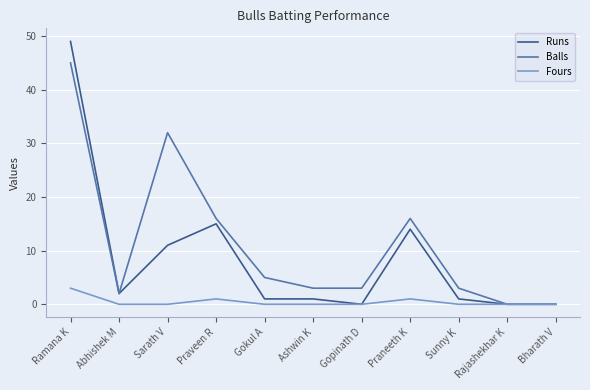

Reading left to right, what are all the values shown in this chart?

Runs: Ramana K=49	Abhishek M=2	Sarath V=11	Praveen R=15	Gokul A=1	Ashwin K=1	Gopinath D=0	Praneeth K=14	Sunny K=1	Rajashekhar K=0	Bharath V=0
Balls: Ramana K=45	Abhishek M=2	Sarath V=32	Praveen R=16	Gokul A=5	Ashwin K=3	Gopinath D=3	Praneeth K=16	Sunny K=3	Rajashekhar K=0	Bharath V=0
Fours: Ramana K=3	Abhishek M=0	Sarath V=0	Praveen R=1	Gokul A=0	Ashwin K=0	Gopinath D=0	Praneeth K=1	Sunny K=0	Rajashekhar K=0	Bharath V=0